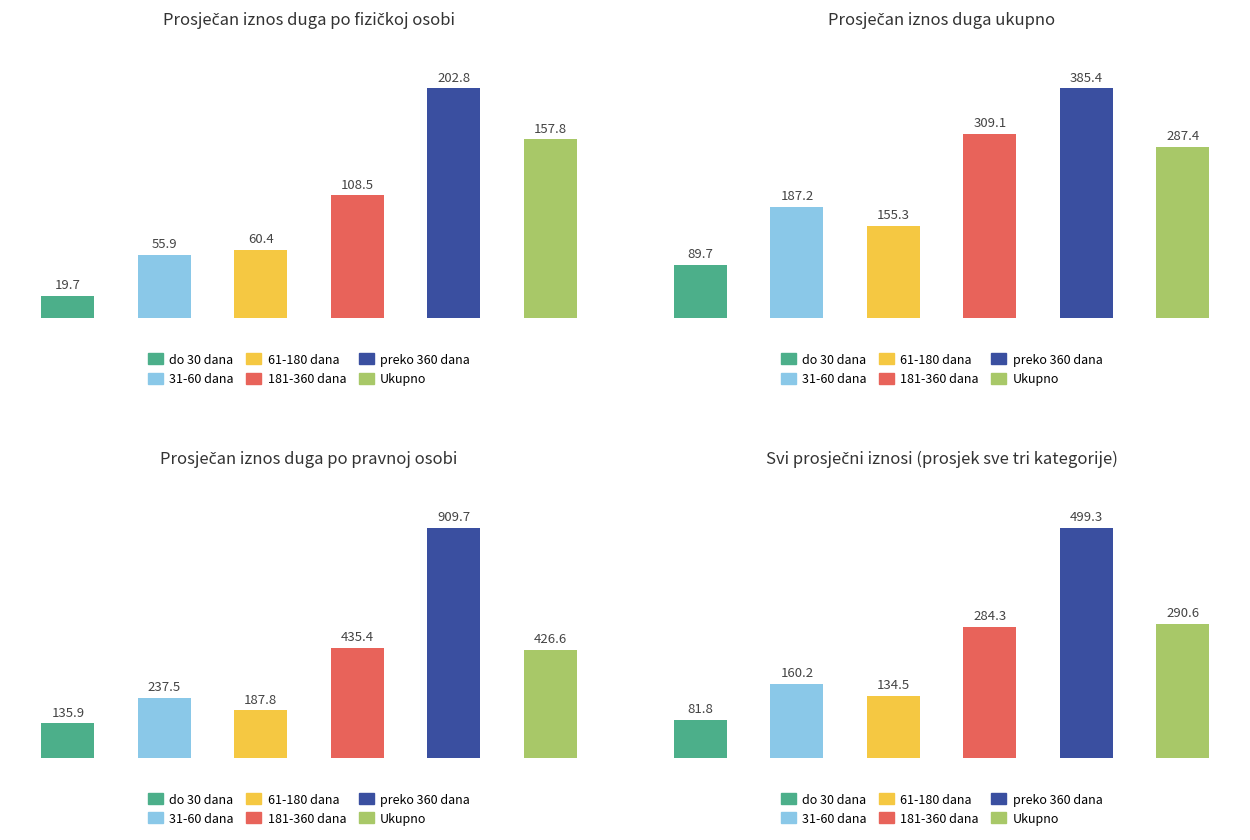

What is the spread (max minus min) of values at do 30 dana?

116.2